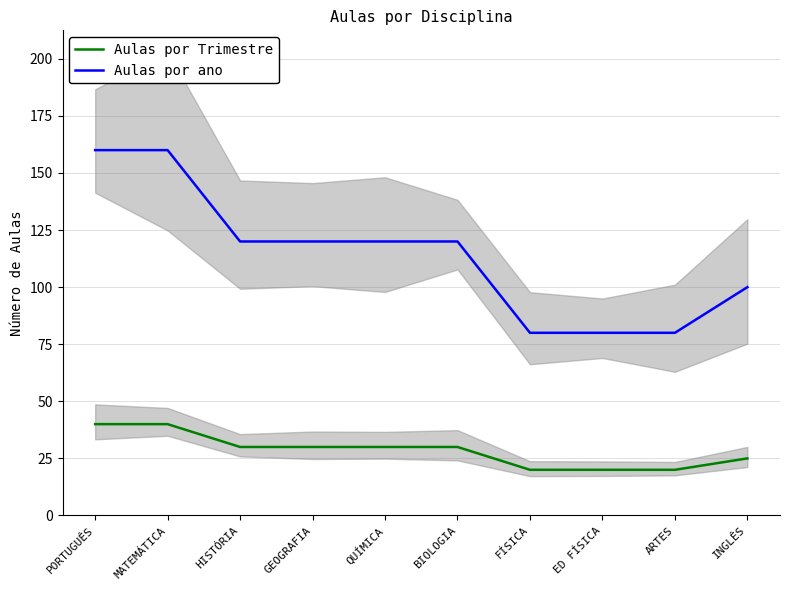

Is the value of Aulas por Trimestre at FÍSICA greater than the value of Aulas por ano at MATEMÁTICA?

No